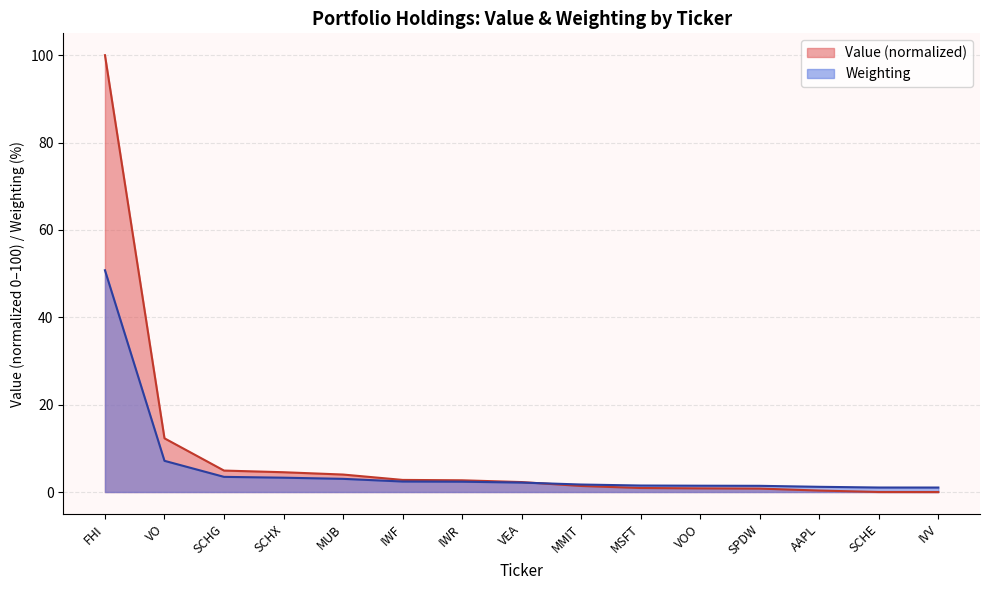

What is the minimum value for Weighting?

1.0